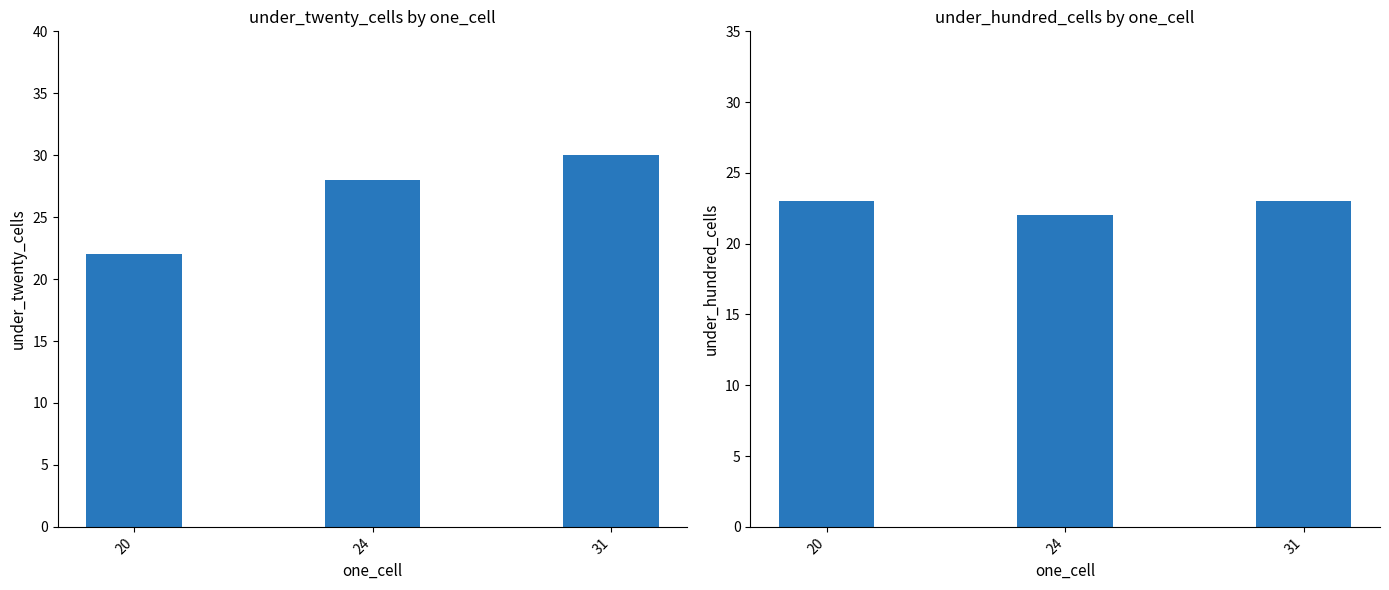

List the series in order of their peak value, highest first.

under_twenty_cells, under_hundred_cells